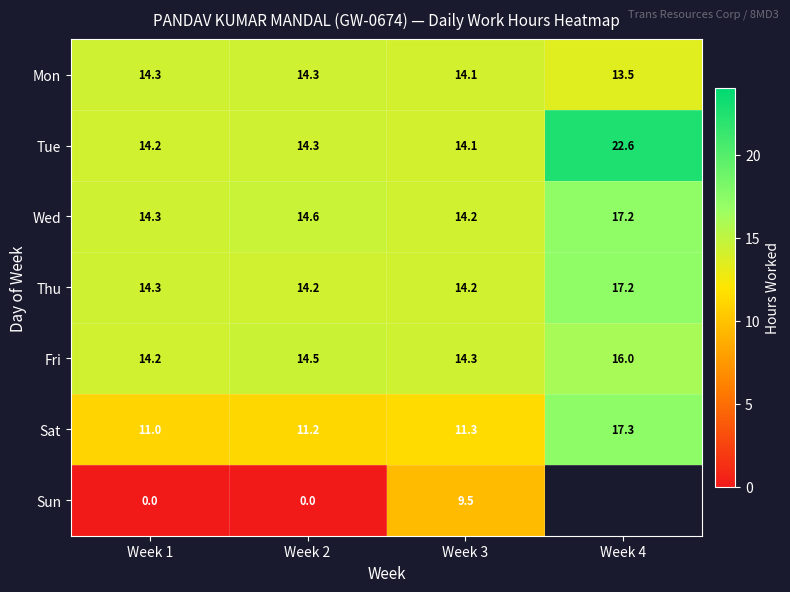

Is it true that Thu equals 20.6 at Week 2?

False